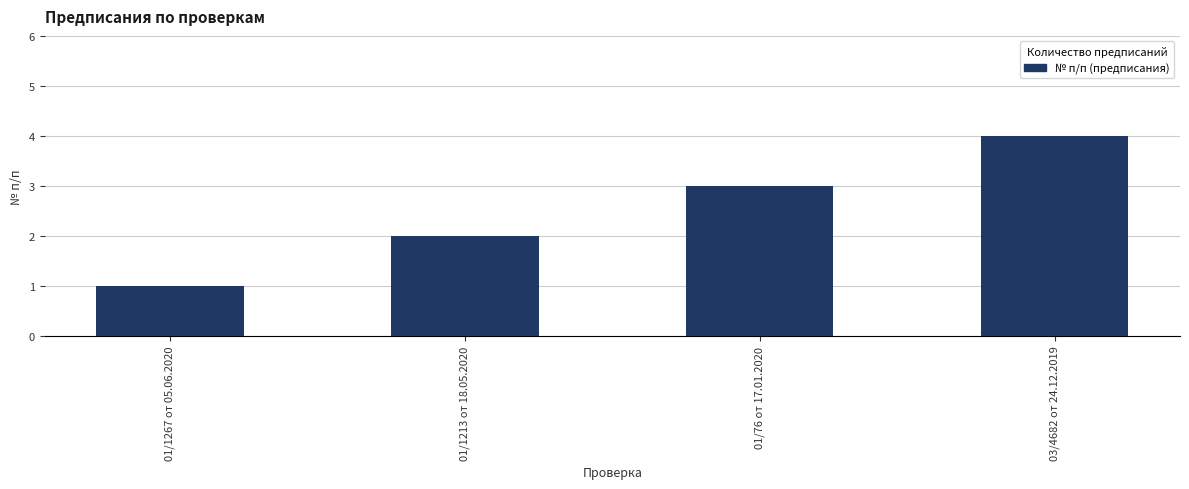

What is the change in value from 01/1267 от 05.06.2020 to 01/76 от 17.01.2020?

+2